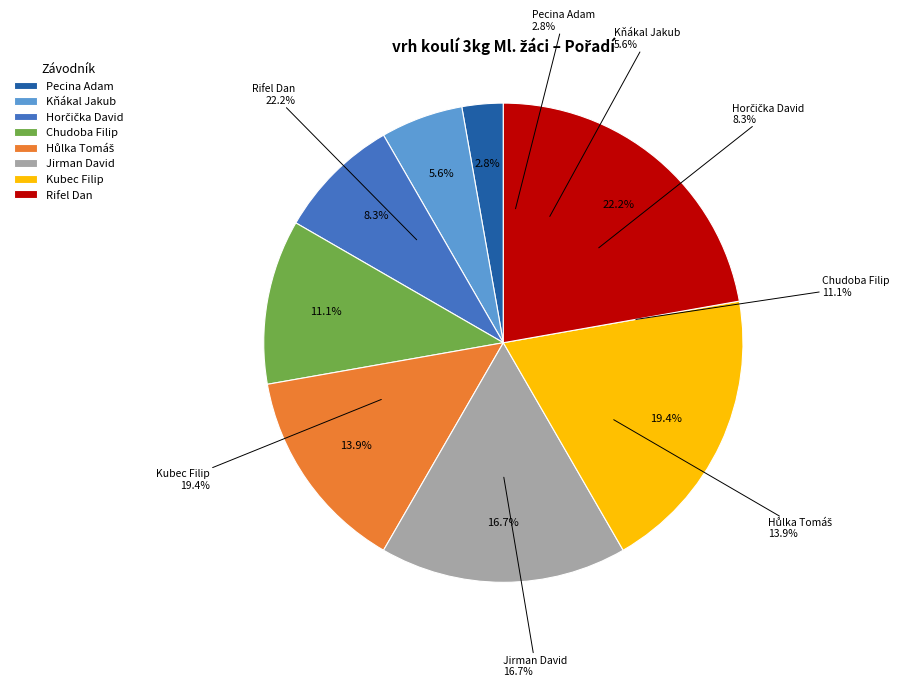

To the nearest percent, what is the difference between the Rifel Dan and Chudoba Filip slice percentages?

11%